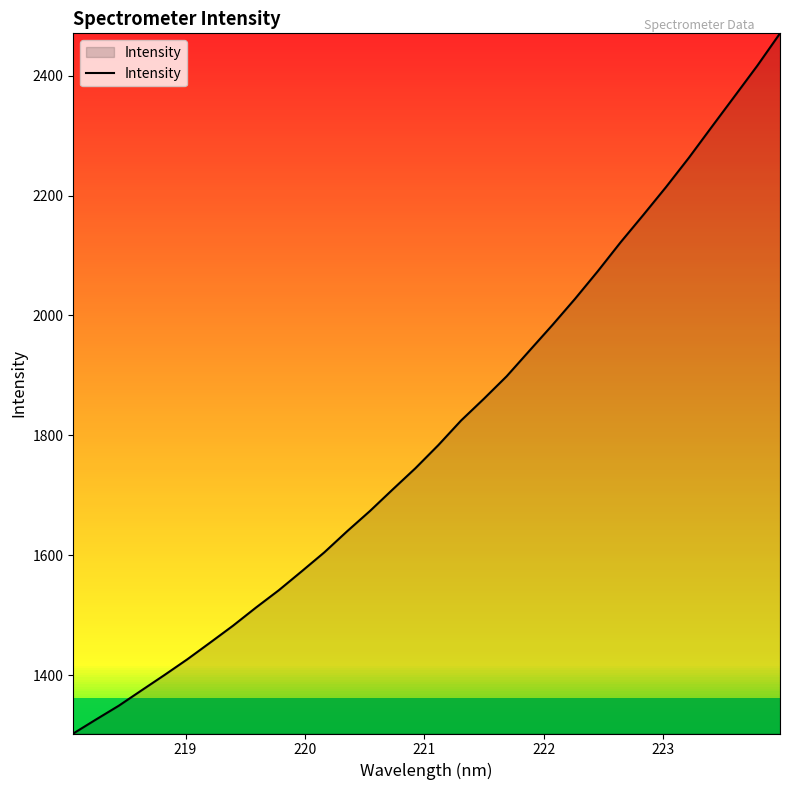

What is the greatest value displayed?

2470.7